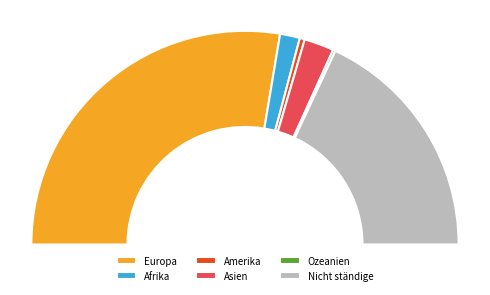

What percentage is the Afrika slice, to the nearest percent?

5%